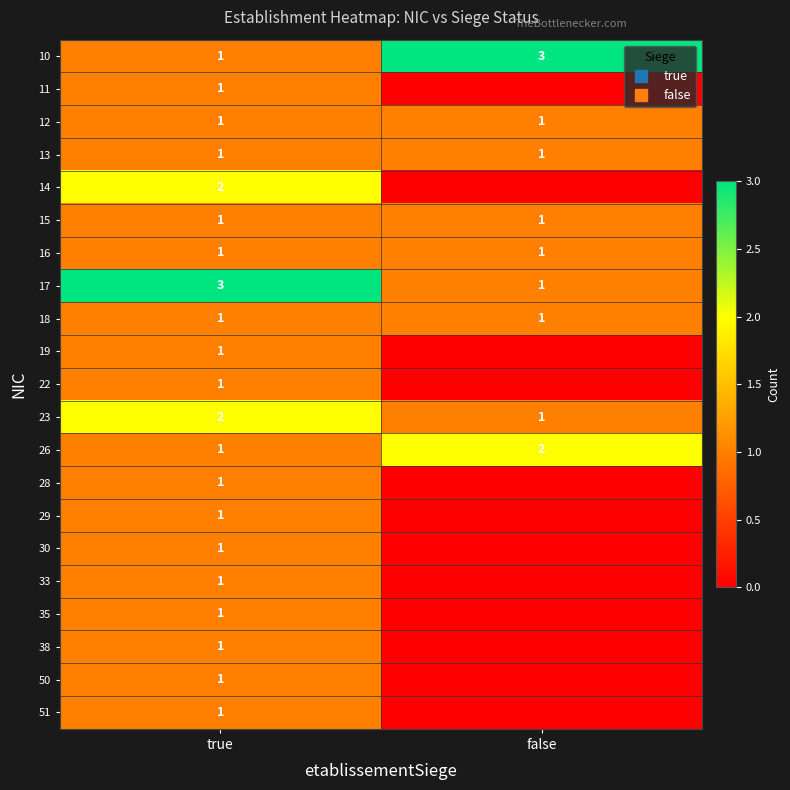

What is the minimum value for 18?

1